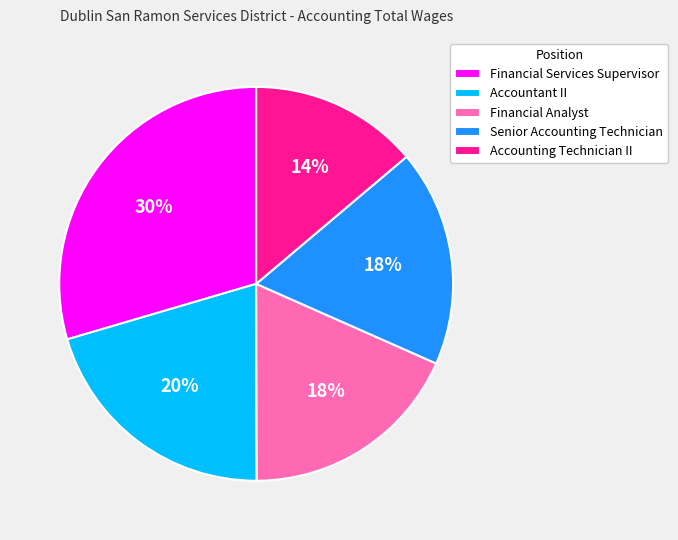

Is the sum of Senior Accounting Technician and Accounting Technician II greater than half?

No